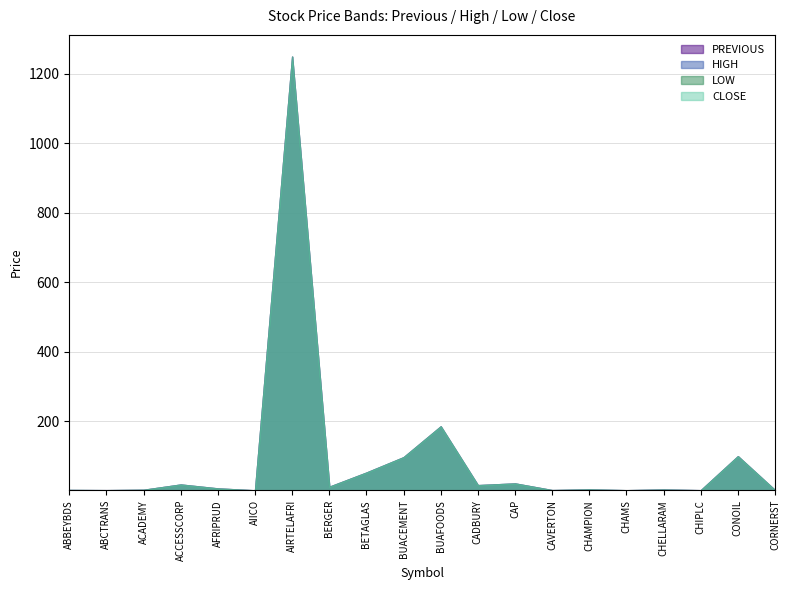

What is the average value of the HIGH series?

88.5